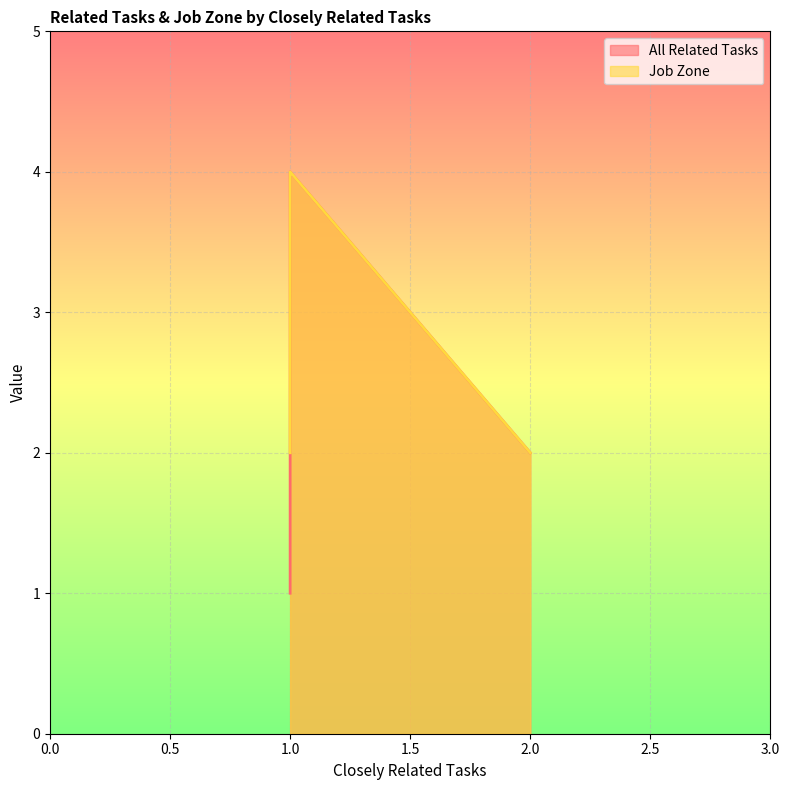

Reading right to left, extract all data points from this chart.

All Related Tasks: 1=1	1=1	1=1	1=1	1=4	2=2
Job Zone: 1=2	1=3	1=3	1=3	1=4	2=2